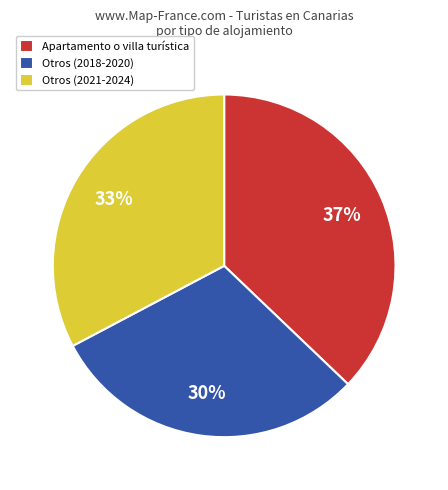

Is Otros (2018-2020) the majority of the pie?

No